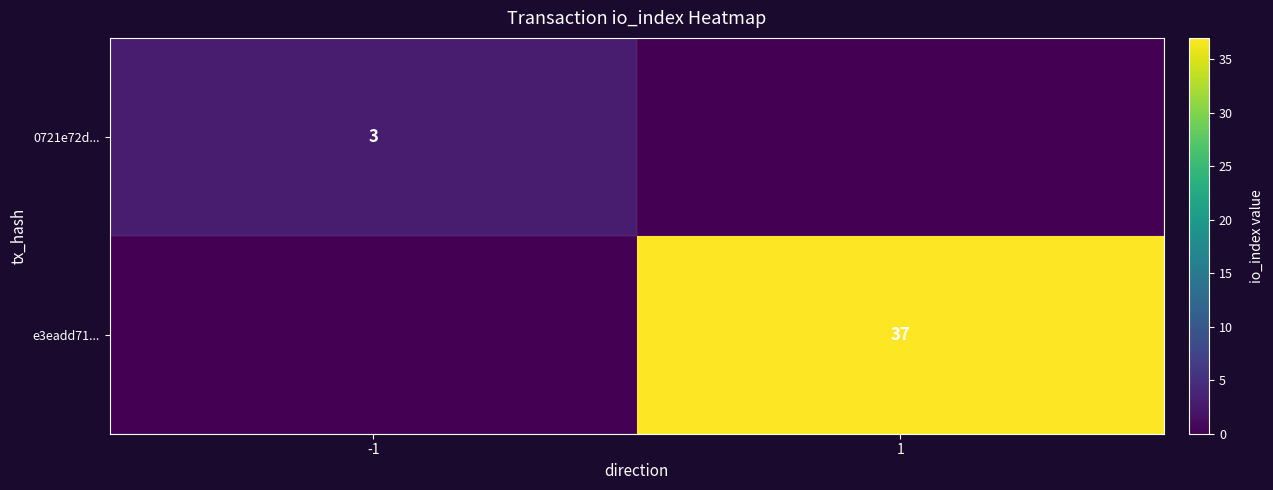

The e3eadd71... series shows 20 at 1. True or false?

False